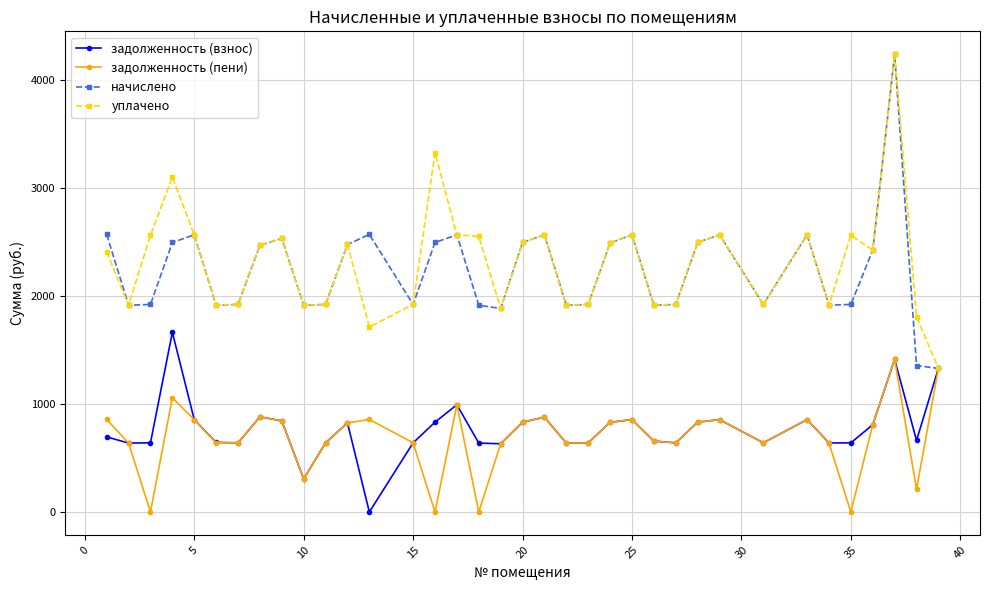

What is the difference between the maximum and second lowest values in the задолженность (пени) series?

1413.4